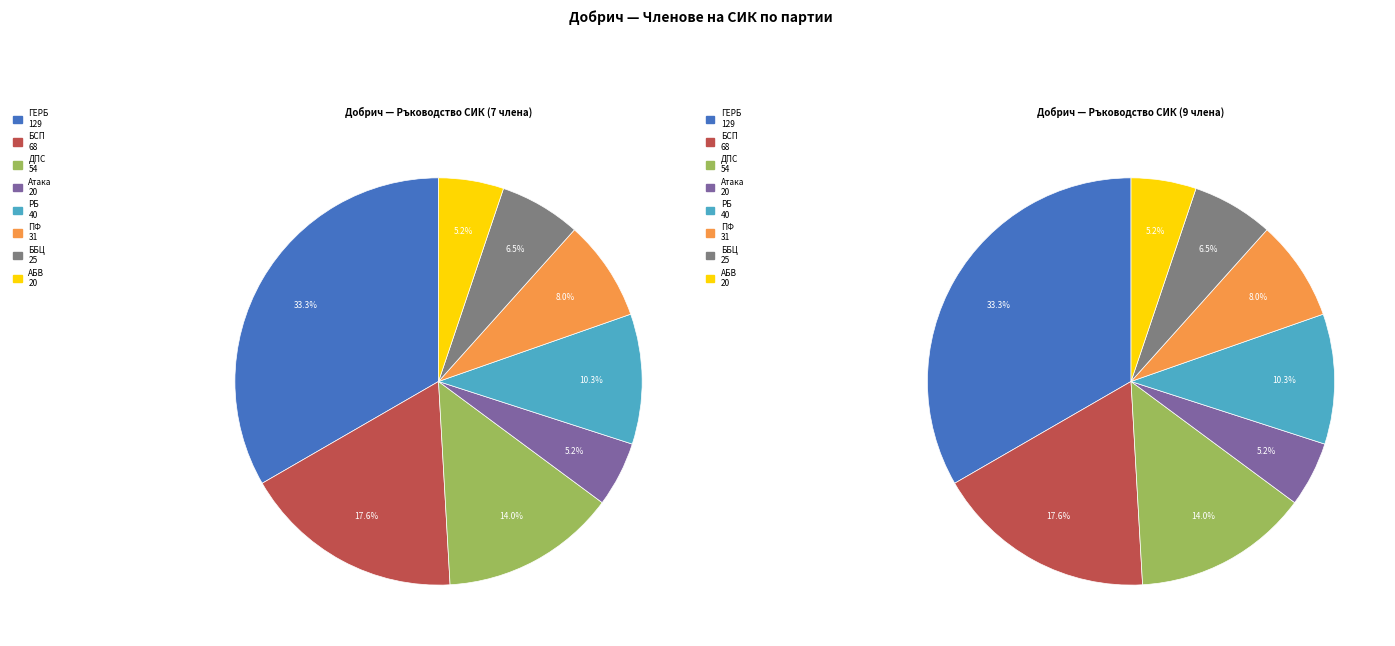

What percentage is the ДПС slice, to the nearest percent?

14%